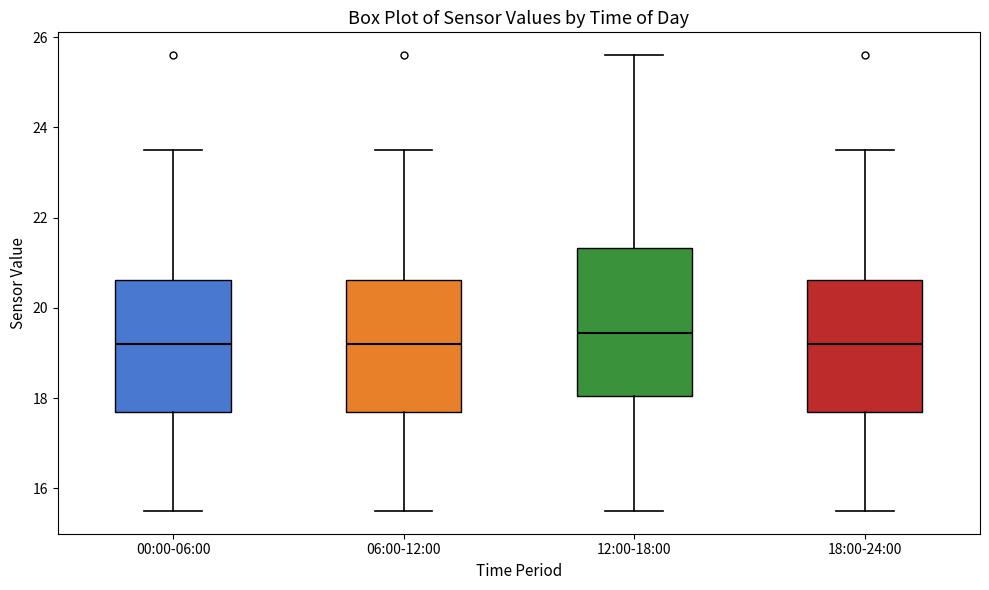

Which box is the tallest, from its lower edge to its upper edge?

12:00-18:00